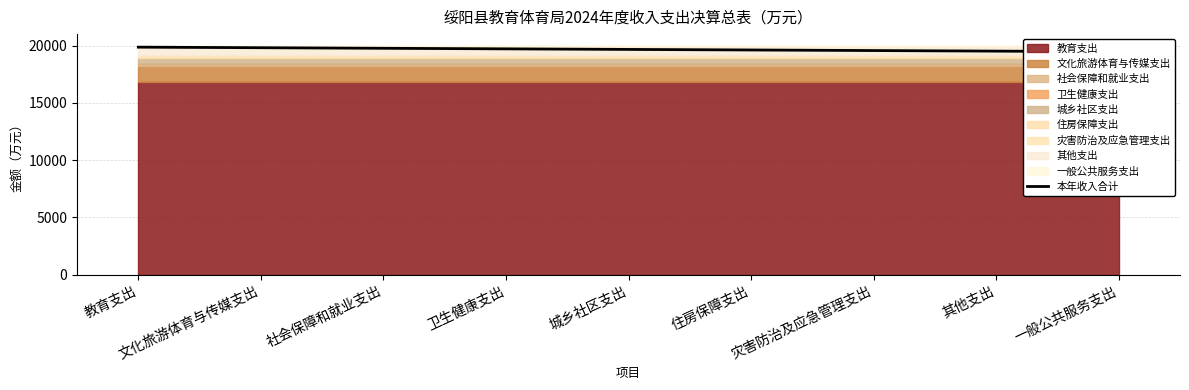

What is the ratio of the value at 其他支出 to the value at 文化旅游体育与传媒支出?

1.0